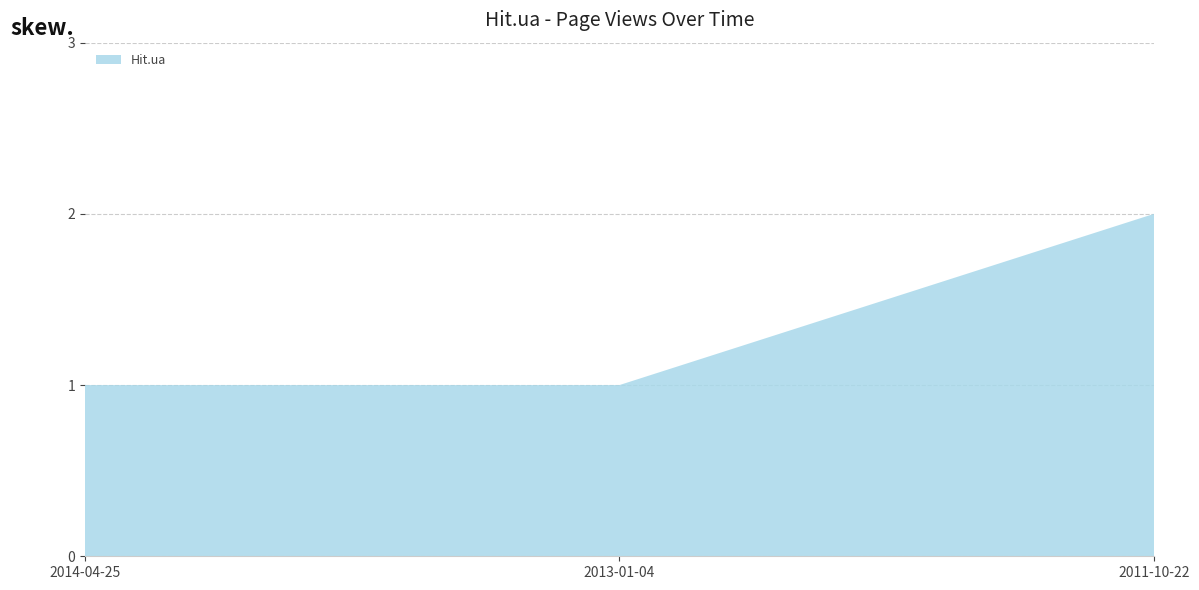

Reading right to left, what are all the values shown in this chart?

2	1	1